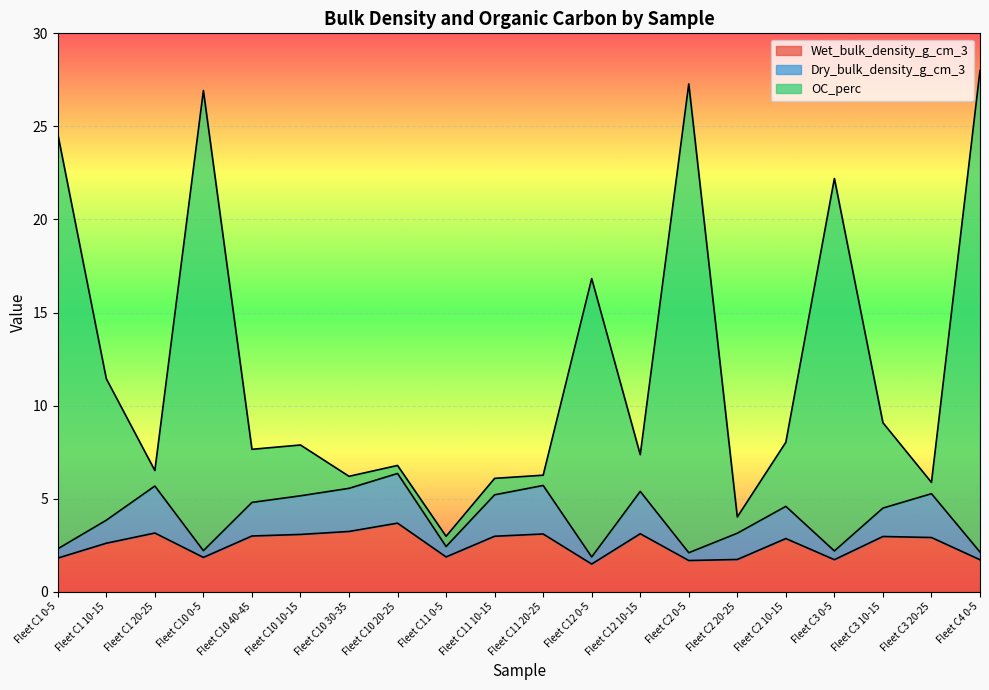

What is the average value of the Wet_bulk_density_g_cm_3 series?

2.5